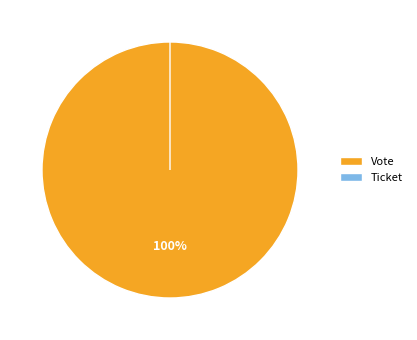

To the nearest percent, what is the difference between the largest and smallest slice percentages?

100%